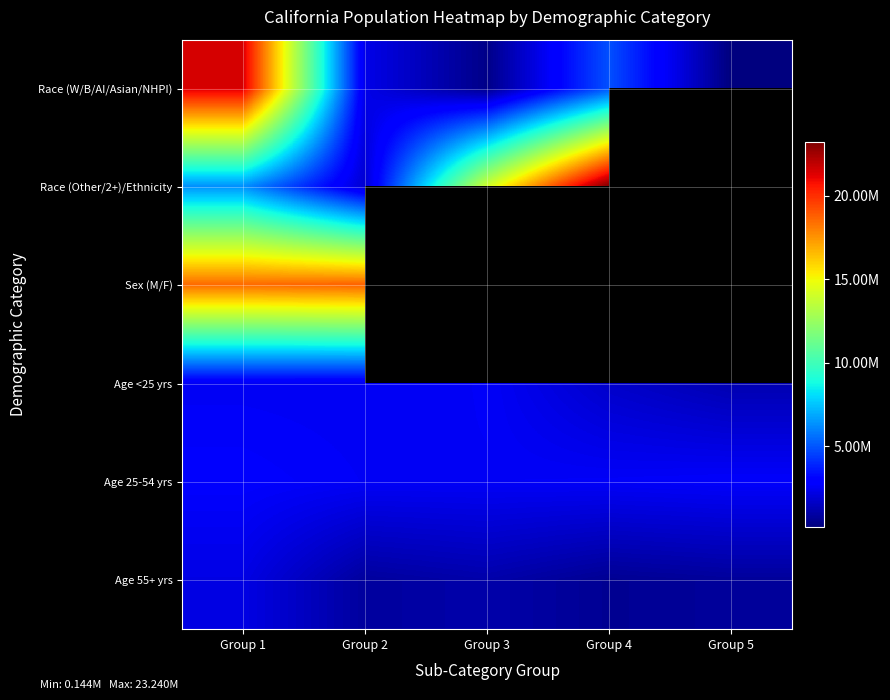

Which series has the largest range (max minus min)?

Race (Other/2+)/Ethnicity